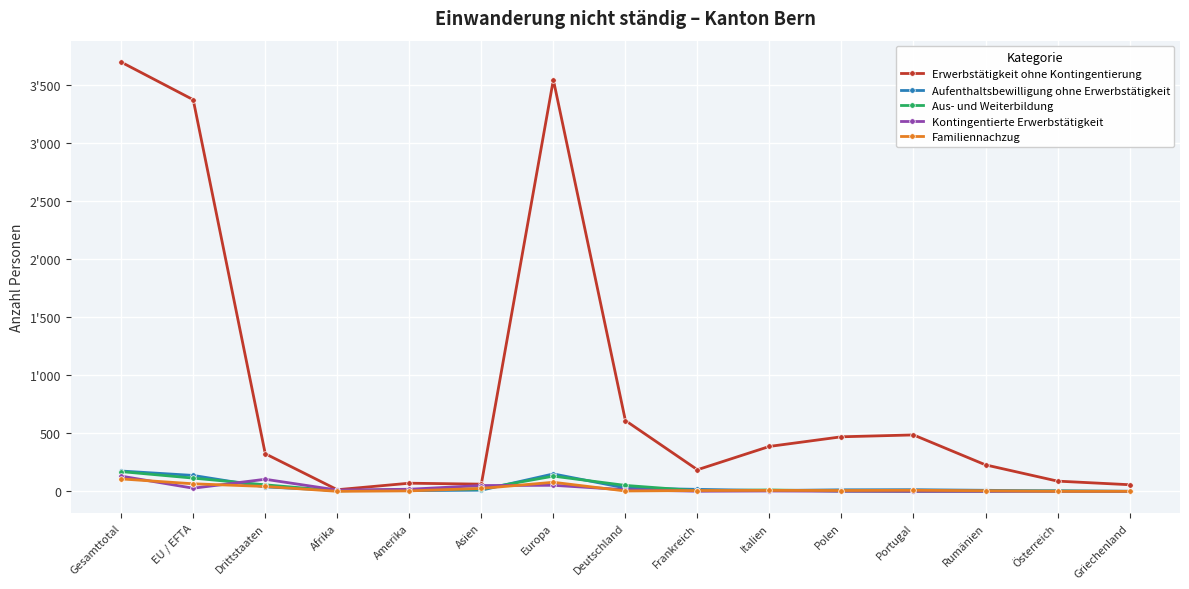

List the labels in order of Aufenthaltsbewilligung ohne Erwerbstätigkeit value, largest first.

Gesamttotal, Europa, EU / EFTA, Drittstaaten, Deutschland, Frankreich, Portugal, Polen, Asien, Rumänien, Afrika, Italien, Amerika, Österreich, Griechenland